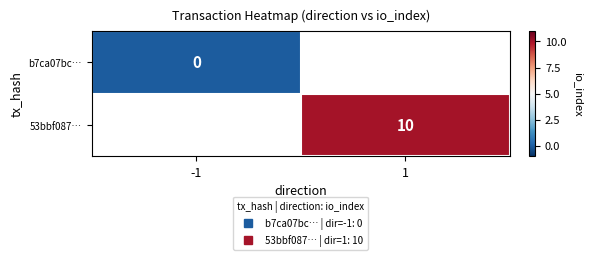

Which series has the largest range (max minus min)?

b7ca07bc…